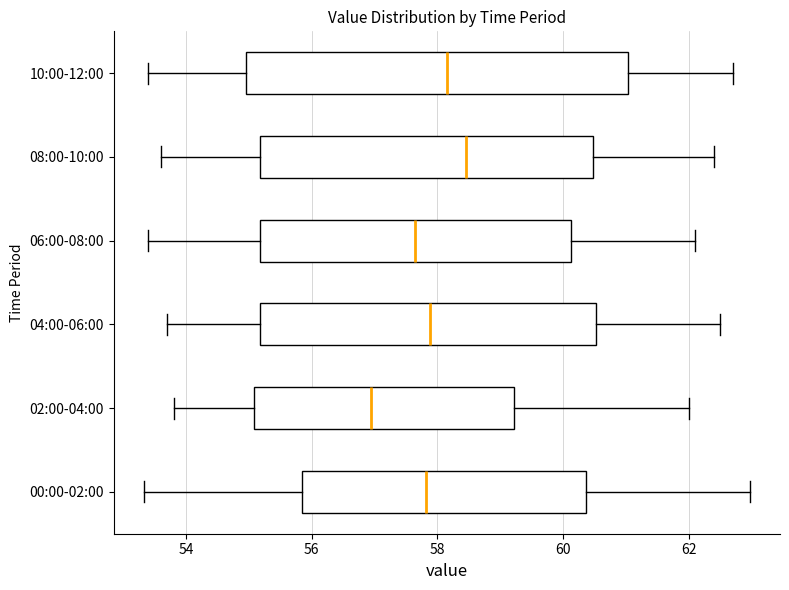

Which box's median line is the furthest to the left?

02:00-04:00